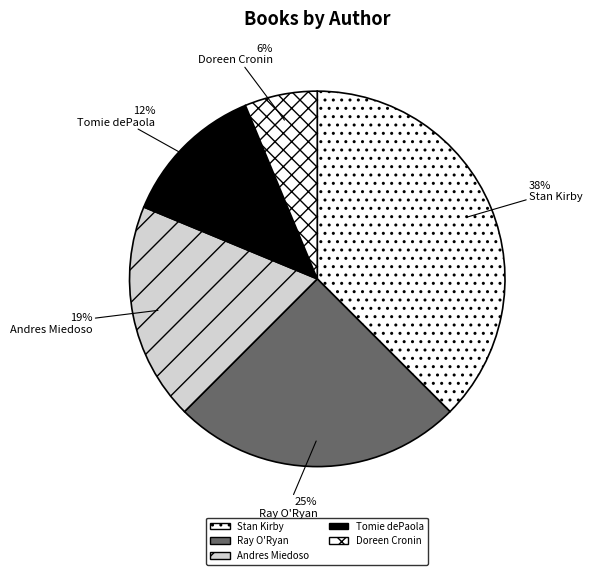

How many segments does this pie chart have?

5